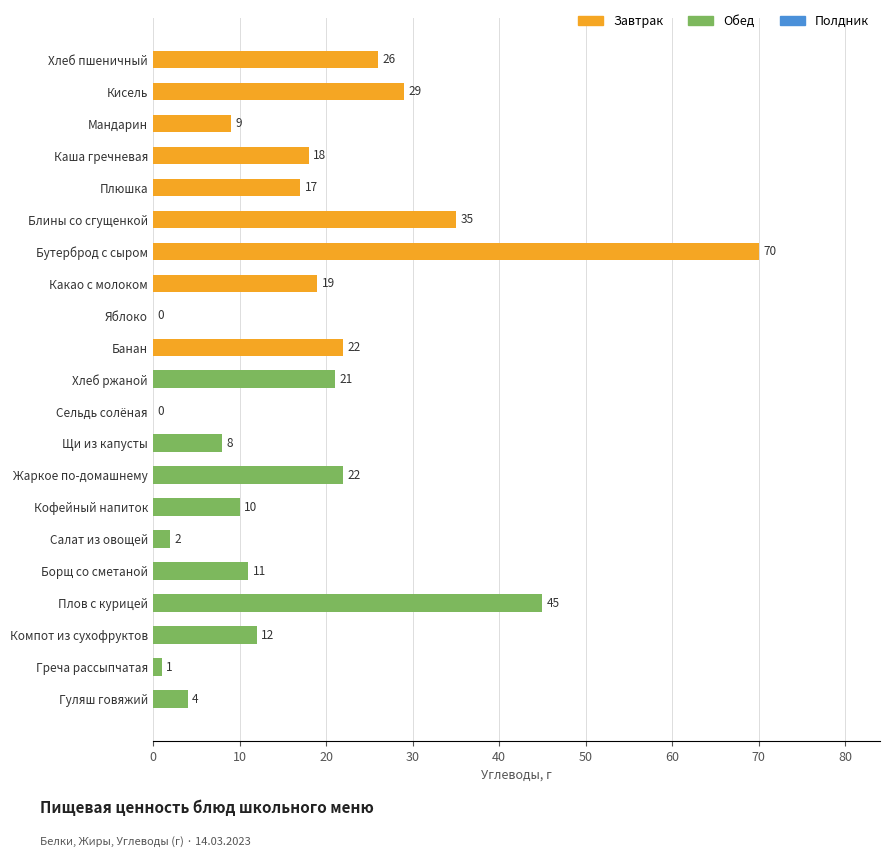

What is the sum of all values?

381